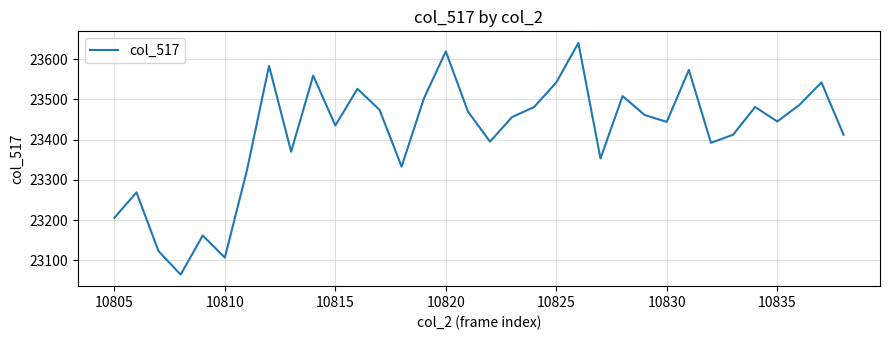

True or false: the data has more than 0 interior local peaks.

True